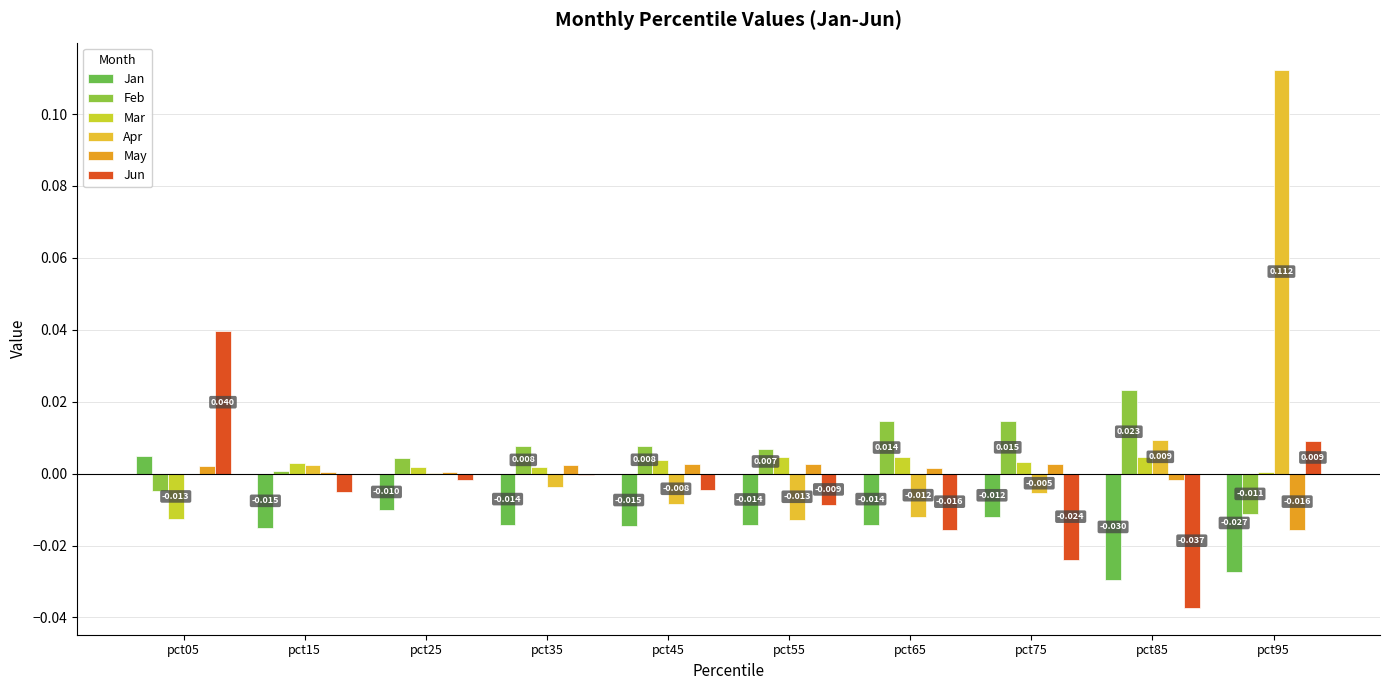

How many data points in Jun are above 0?

2